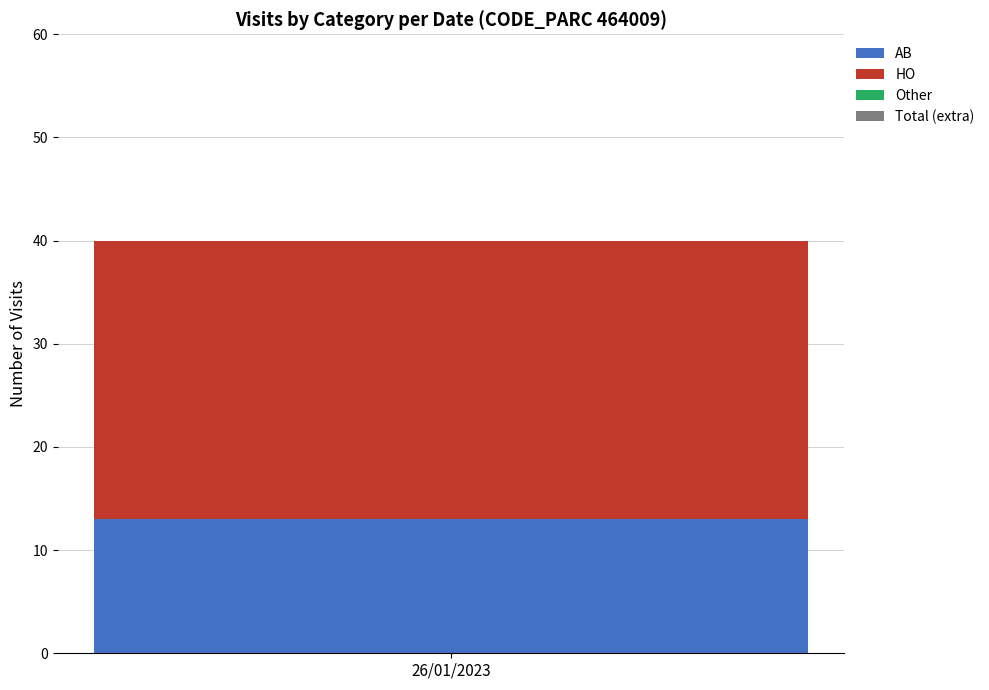

Reading right to left, what are the values for AB?

26/01/2023=13